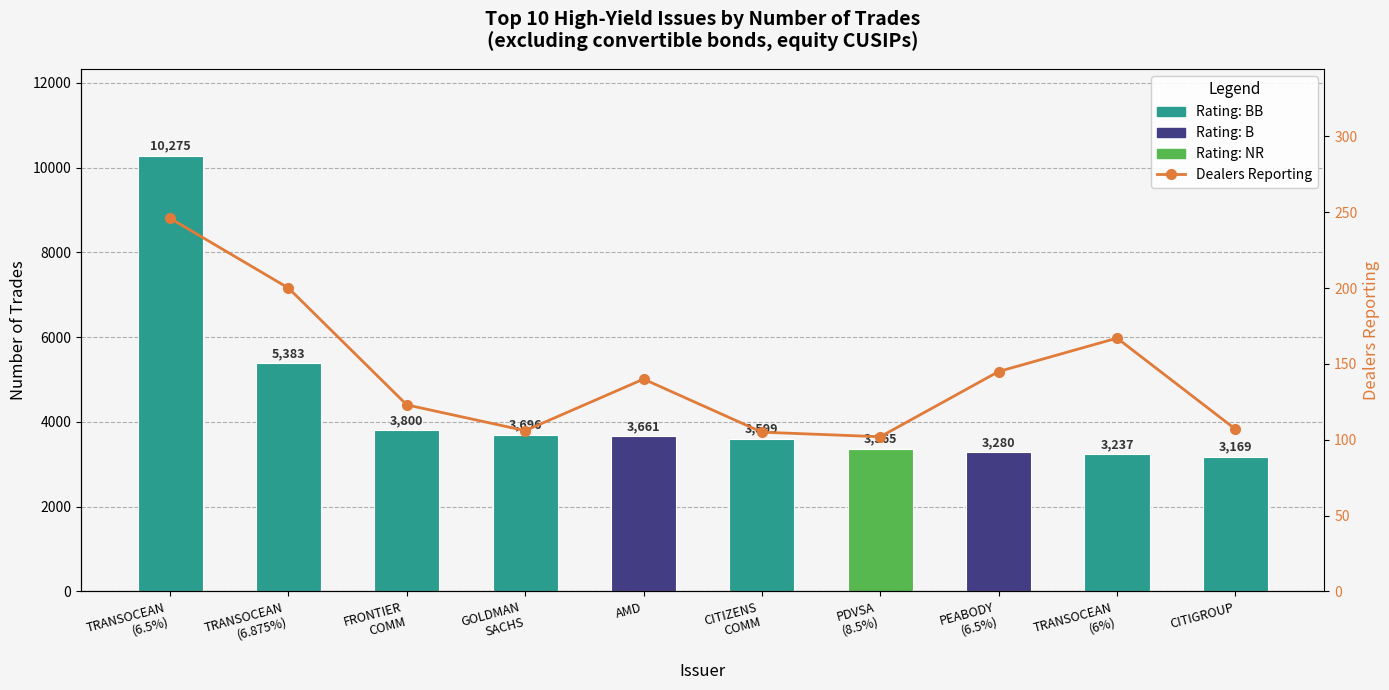

Reading left to right, extract all data points from this chart.

Trades: TRANSOCEAN
(6.5%)=10275	TRANSOCEAN
(6.875%)=5383	FRONTIER
COMM=3800	GOLDMAN
SACHS=3696	AMD=3661	CITIZENS
COMM=3599	PDVSA
(8.5%)=3365	PEABODY
(6.5%)=3280	TRANSOCEAN
(6%)=3237	CITIGROUP=3169
Dealers Reporting: TRANSOCEAN
(6.5%)=246	TRANSOCEAN
(6.875%)=200	FRONTIER
COMM=123	GOLDMAN
SACHS=106	AMD=140	CITIZENS
COMM=105	PDVSA
(8.5%)=102	PEABODY
(6.5%)=145	TRANSOCEAN
(6%)=167	CITIGROUP=107